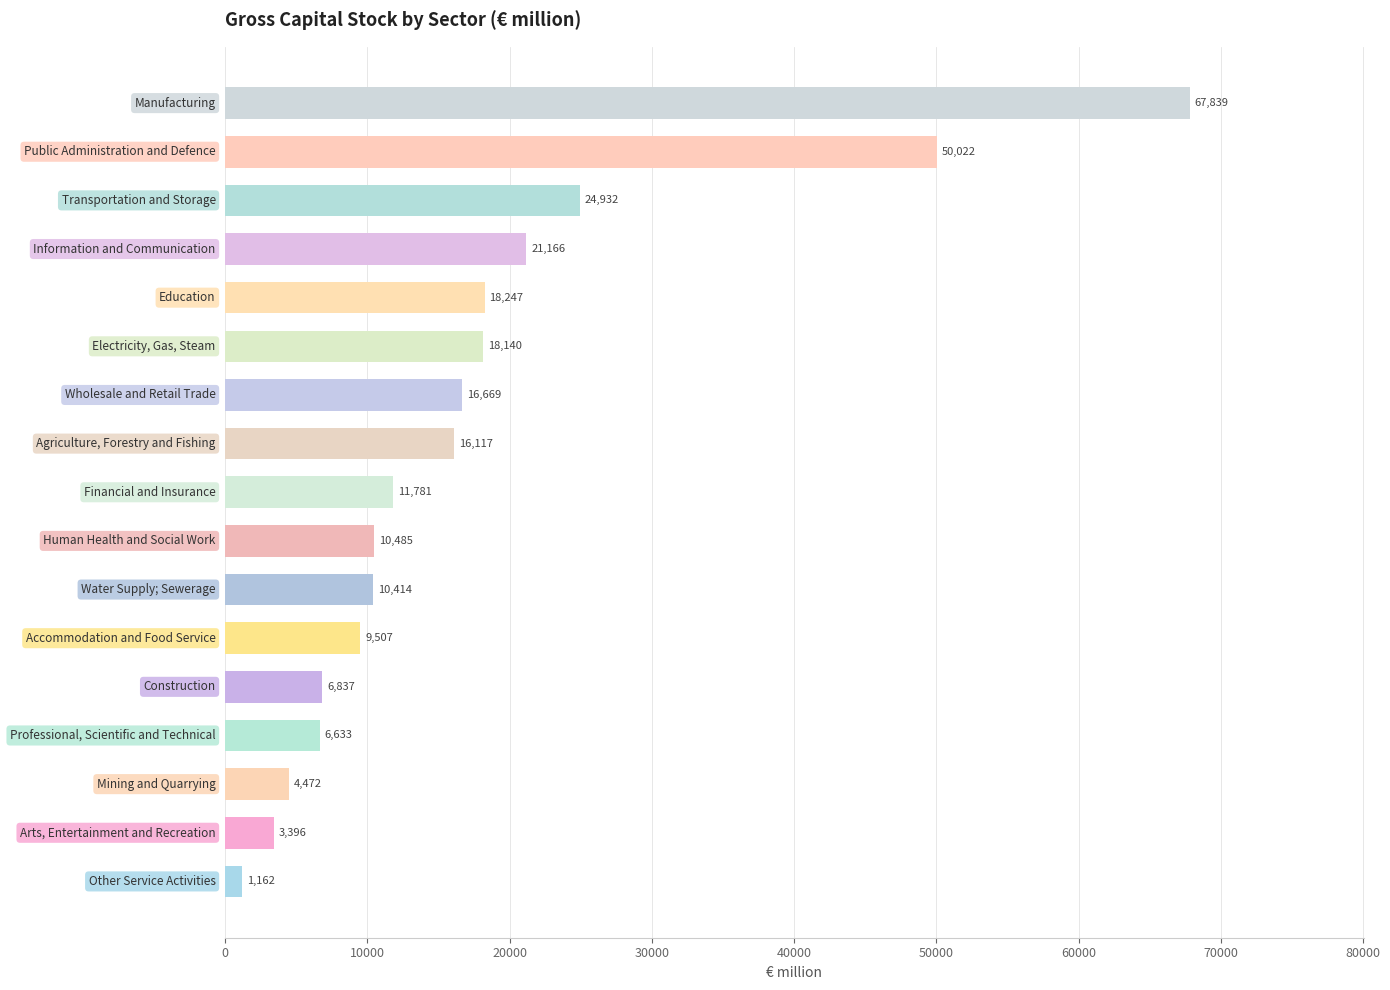

What is the greatest value displayed?

67839.2